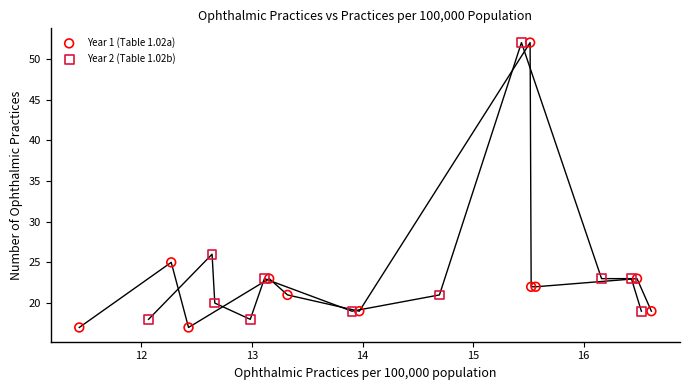

Which series has the widest spread of Y values?

Year 1 (Table 1.02a)